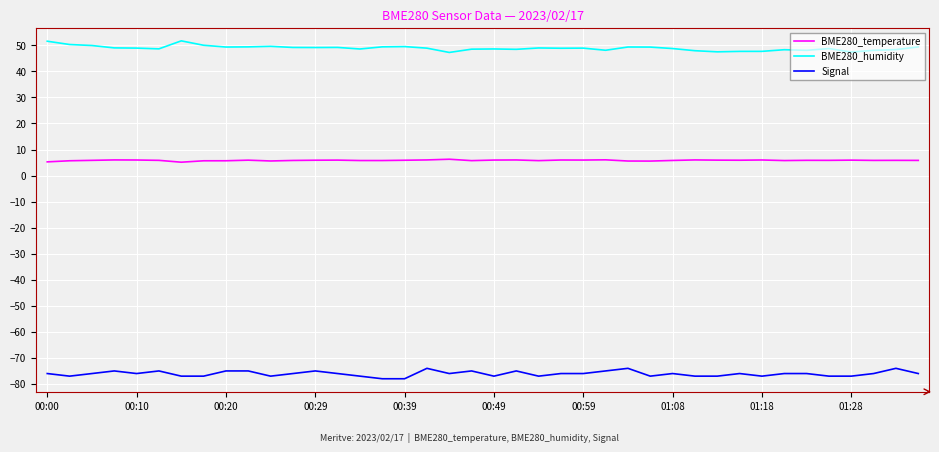

Which series has the largest total across all categories?

BME280_humidity